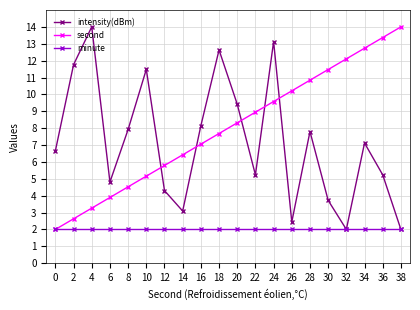

How many lines are shown in the chart?

3